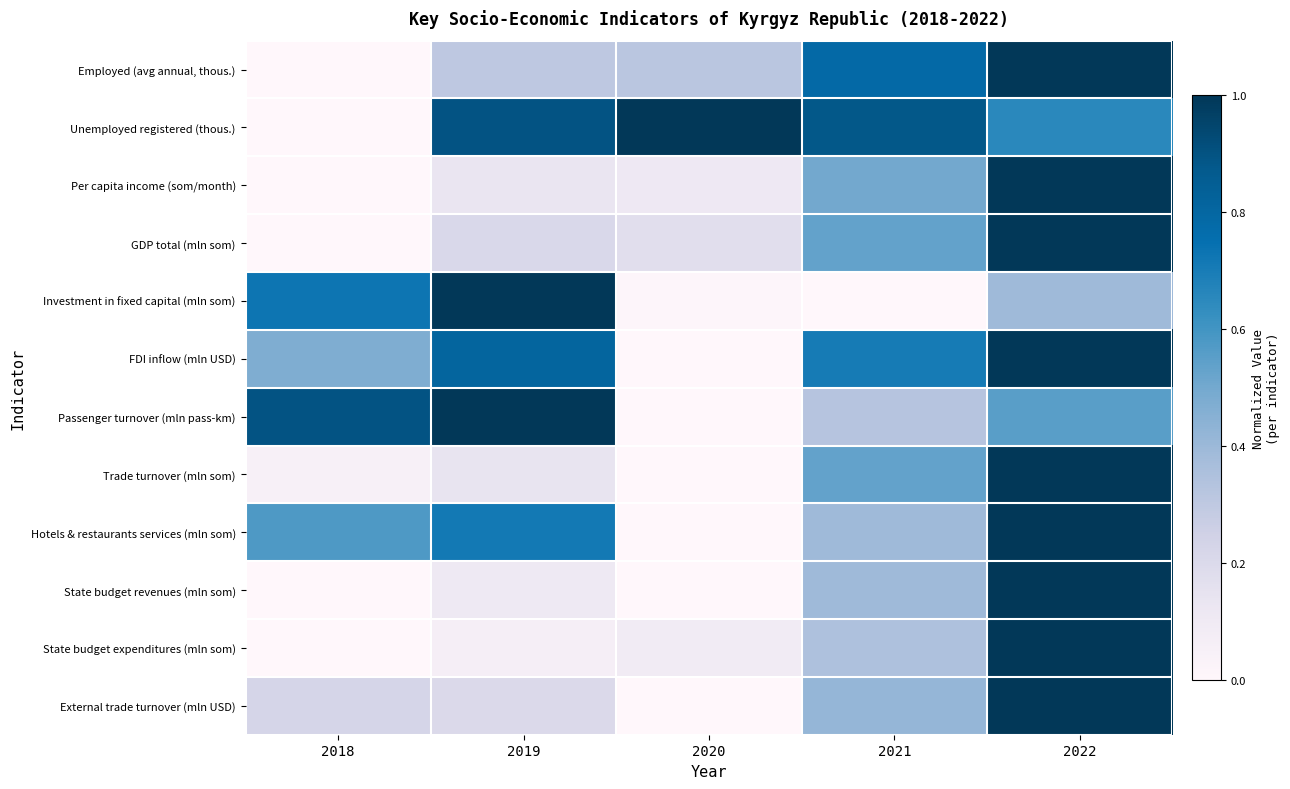

At 2022, list the series in order from largest to smallest.

Employed (avg annual, thous.), Per capita income (som/month), GDP total (mln som), FDI inflow (mln USD), Trade turnover (mln som), Hotels & restaurants services (mln som), State budget revenues (mln som), State budget expenditures (mln som), External trade turnover (mln USD), Unemployed registered (thous.), Passenger turnover (mln pass-km), Investment in fixed capital (mln som)